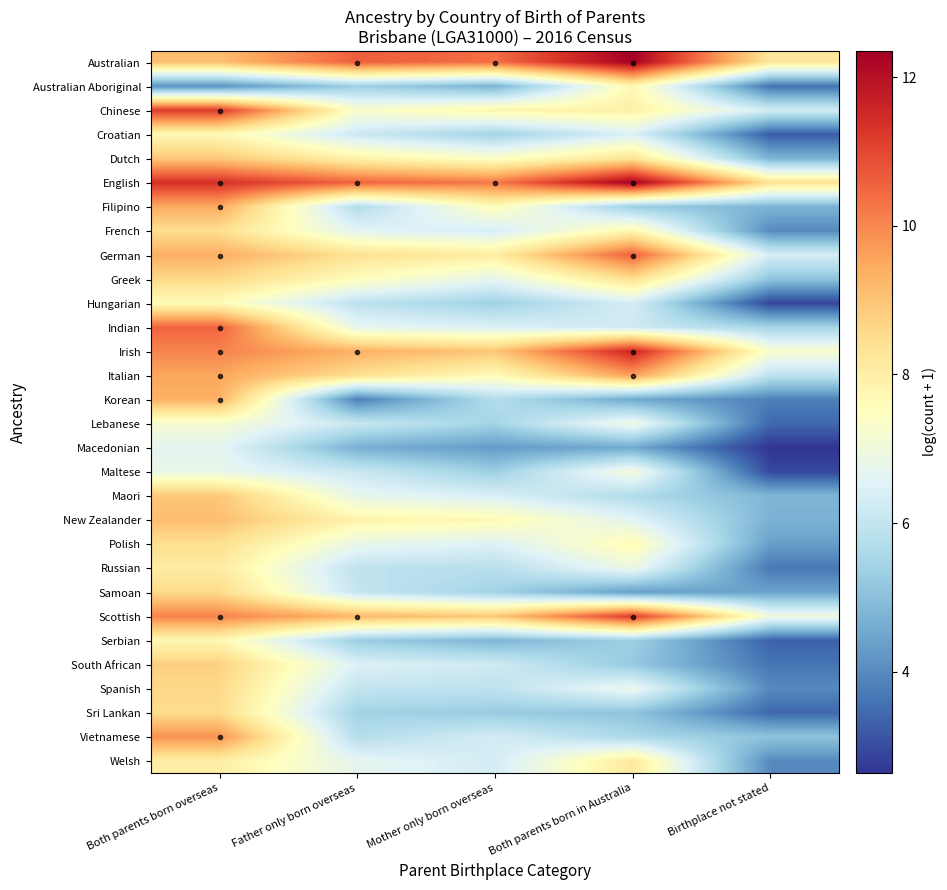

What is the difference between the highest and lowest values at Birthplace not stated?

5.7